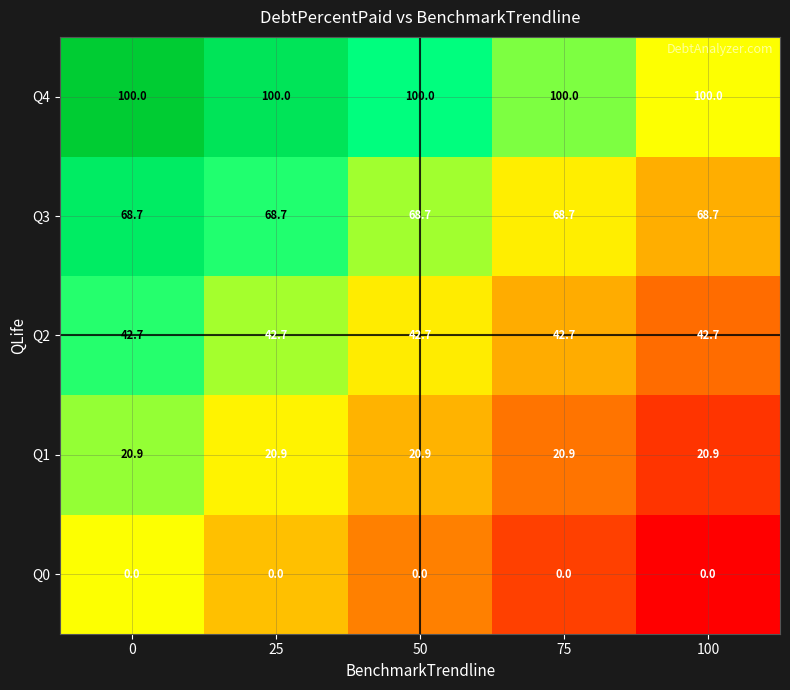

What is the spread (max minus min) of values at 25?

100.0